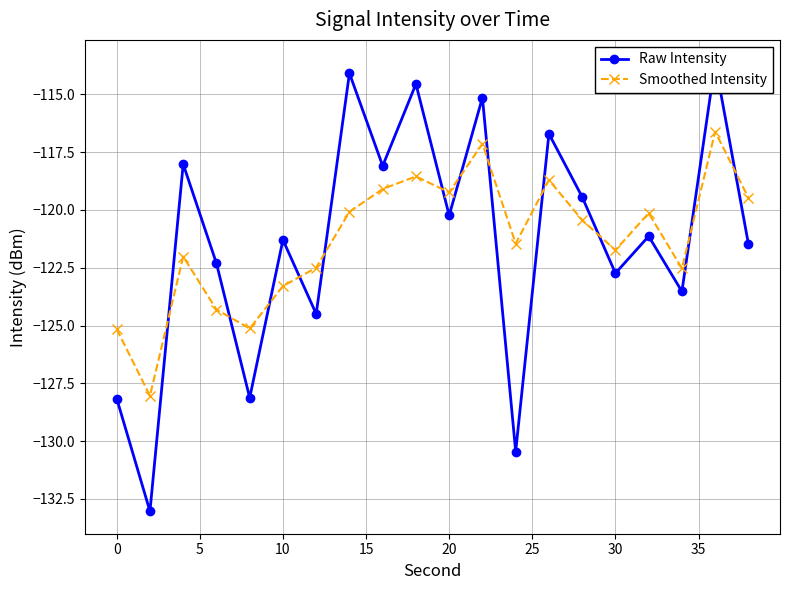

Count the number of data series in this chart.

2